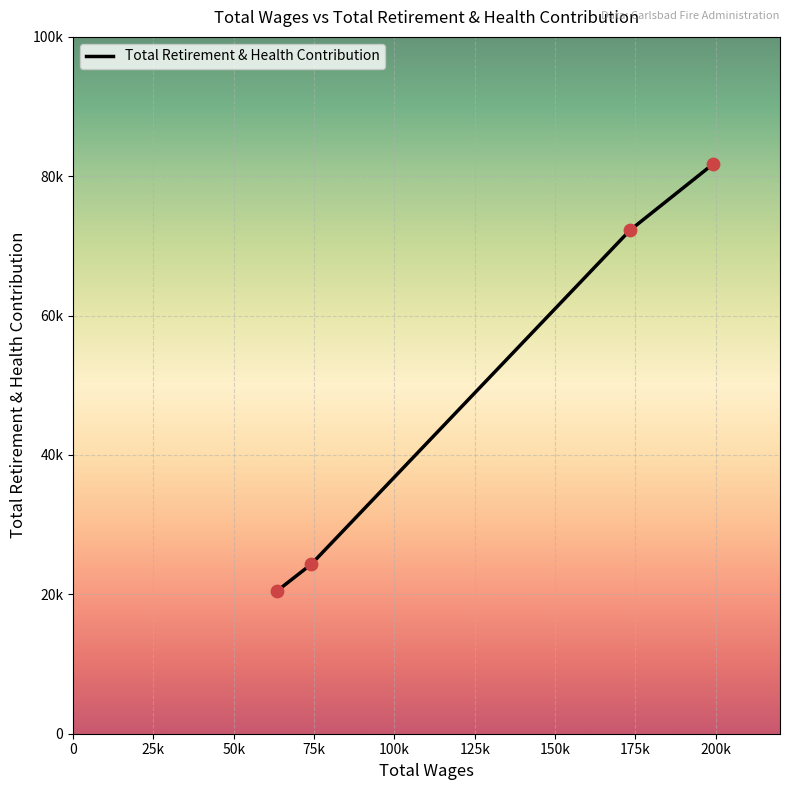

Does the chart have visible grid lines?

Yes